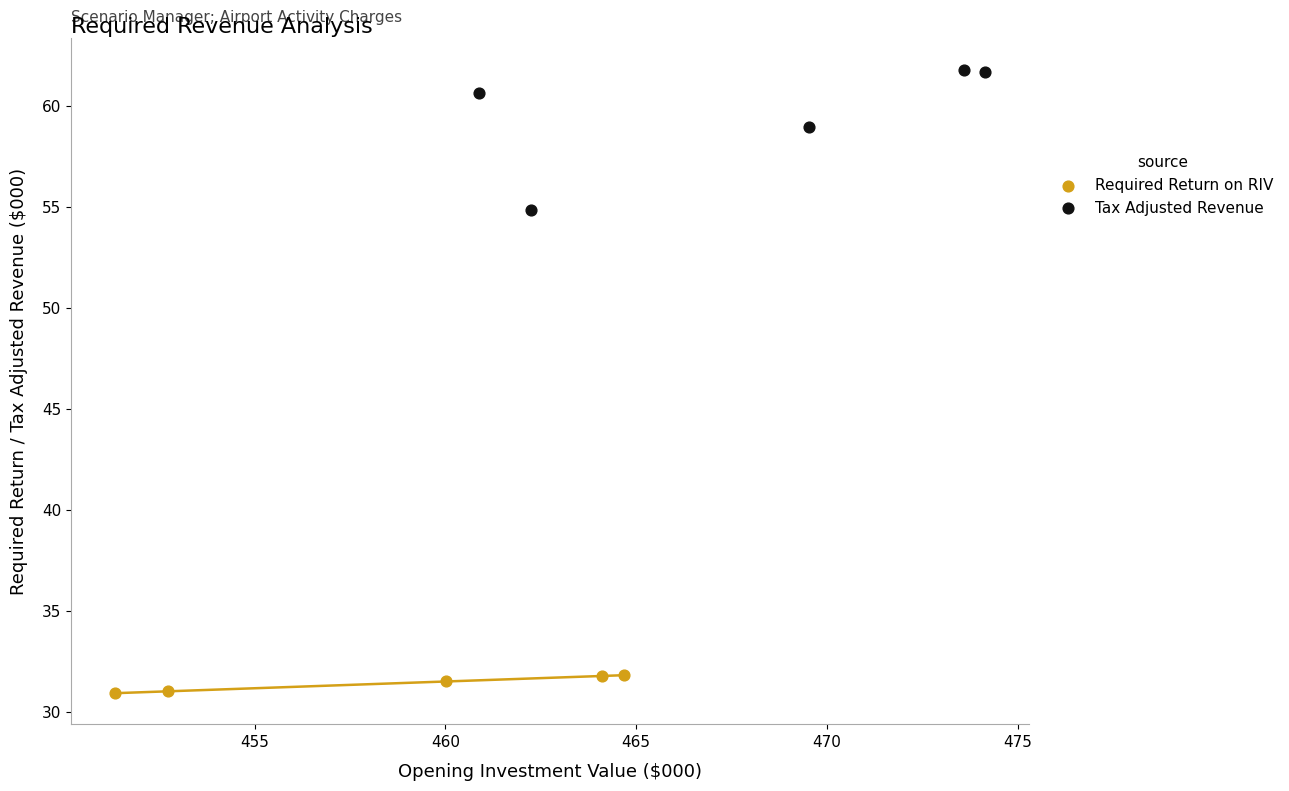

Which series contains the highest Y value?

Tax Adjusted Revenue